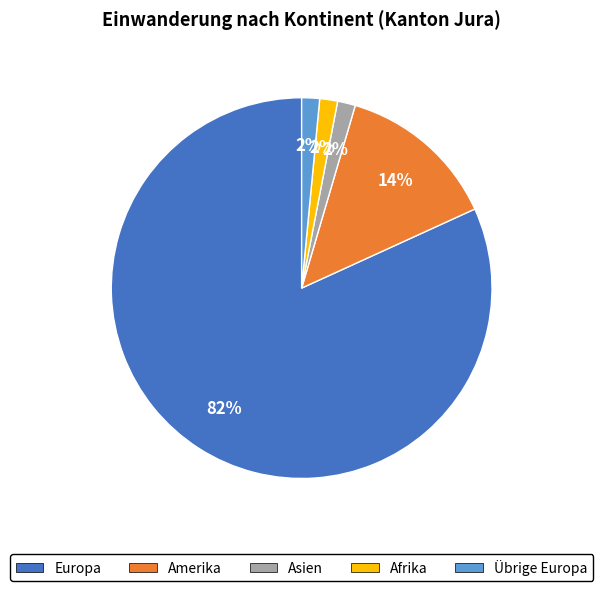

Is Afrika the majority of the pie?

No